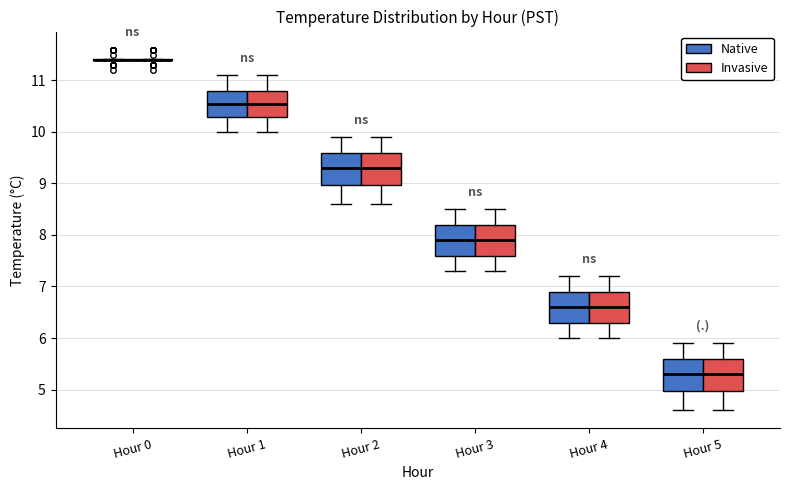

Reading left to right, read every box against the y-axis: the position of its median line, the range the box covers, and the ends of its whiskers. The values are not printed on the chart, so give them approximately, as read against the axis.

Hour 0 (Native): box collapsed to a line at 11.4, whiskers 11.4 to 11.4
Hour 0 (Invasive): box collapsed to a line at 11.4, whiskers 11.4 to 11.4
Hour 1 (Native): median 10.6, box 10.3 to 10.8, whiskers 10.0 to 11.1
Hour 1 (Invasive): median 10.6, box 10.3 to 10.8, whiskers 10.0 to 11.1
Hour 2 (Native): median 9.3, box 9.0 to 9.6, whiskers 8.6 to 9.9
Hour 2 (Invasive): median 9.3, box 9.0 to 9.6, whiskers 8.6 to 9.9
Hour 3 (Native): median 7.9, box 7.6 to 8.2, whiskers 7.3 to 8.5
Hour 3 (Invasive): median 7.9, box 7.6 to 8.2, whiskers 7.3 to 8.5
Hour 4 (Native): median 6.6, box 6.3 to 6.9, whiskers 6.0 to 7.2
Hour 4 (Invasive): median 6.6, box 6.3 to 6.9, whiskers 6.0 to 7.2
Hour 5 (Native): median 5.3, box 5.0 to 5.6, whiskers 4.6 to 5.9
Hour 5 (Invasive): median 5.3, box 5.0 to 5.6, whiskers 4.6 to 5.9